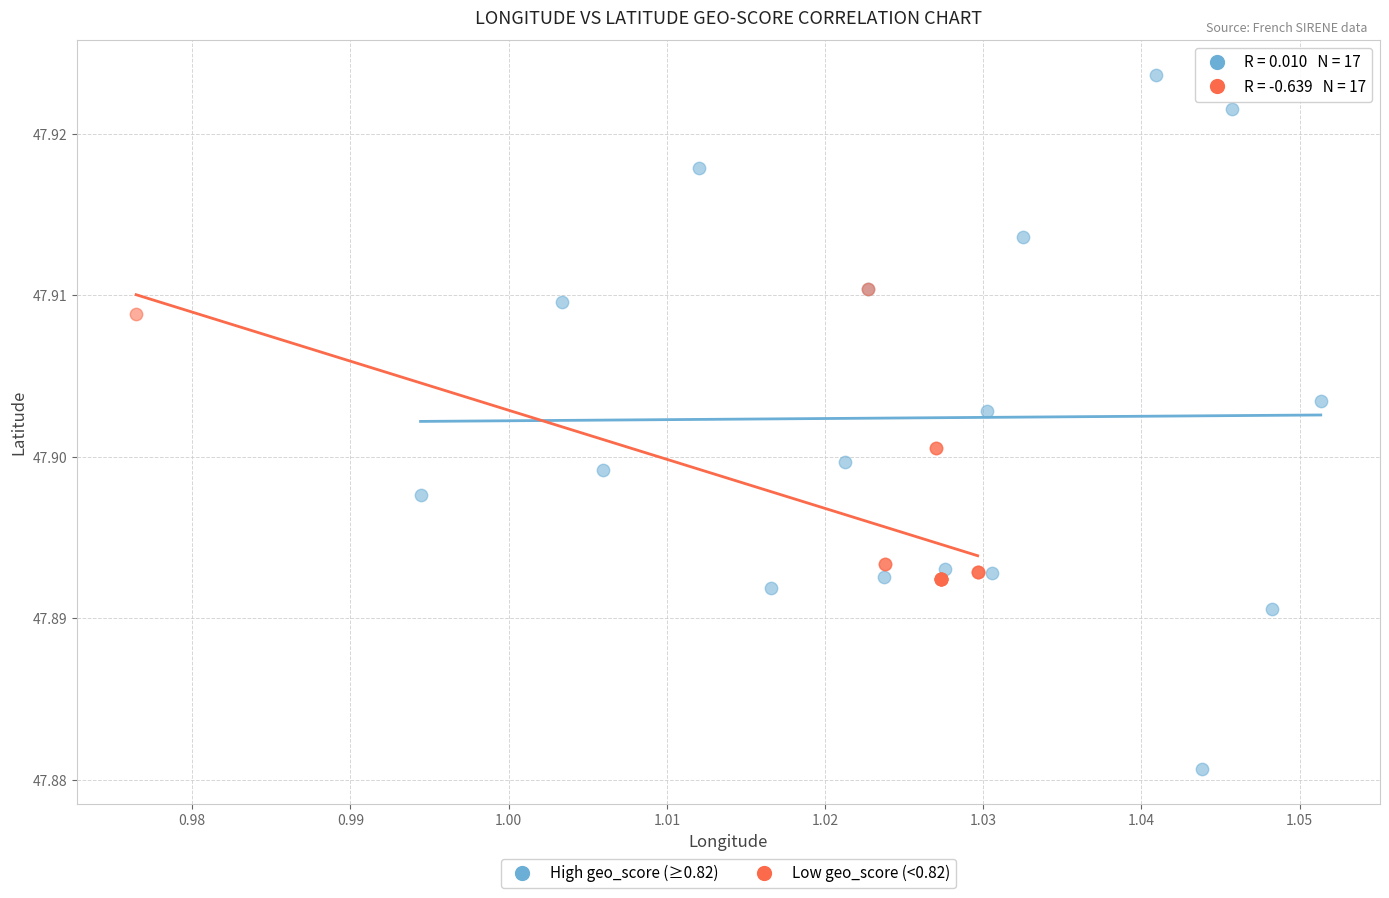

Which series contains the lowest Y value?

High geo_score (≥0.82)